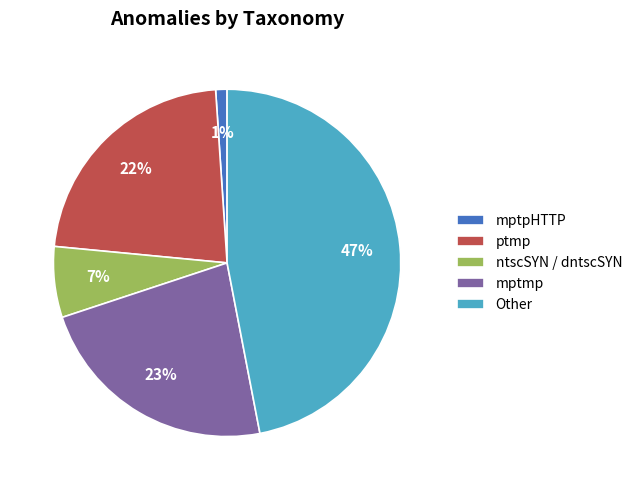

Which category has the biggest portion of the pie?

Other